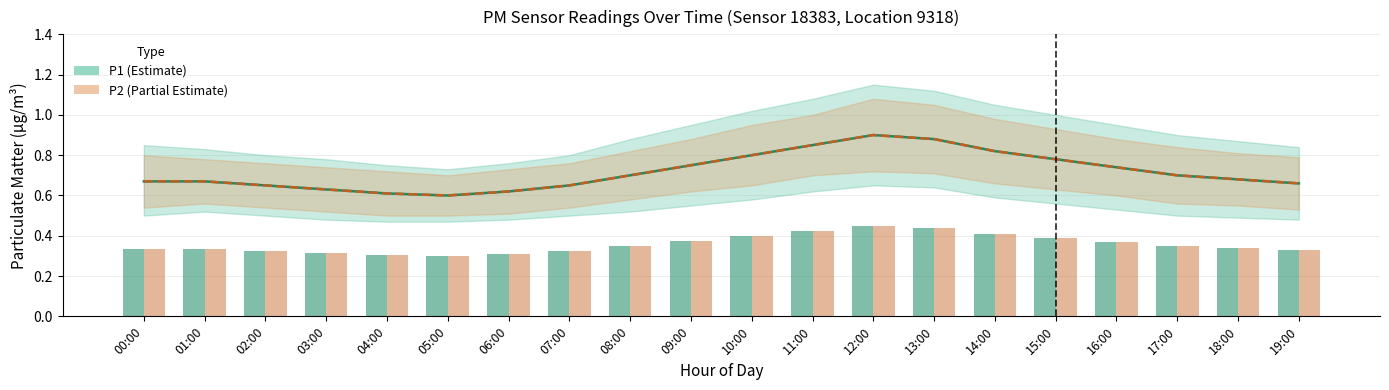

What is the minimum value for P1?

0.6